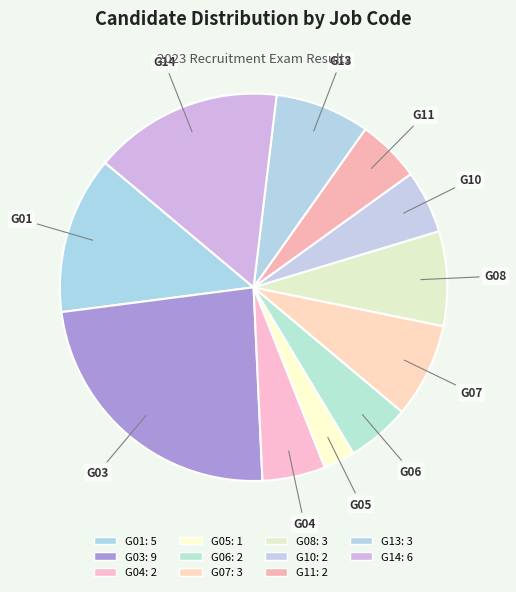

To the nearest percent, what is the average slice percentage?

9%